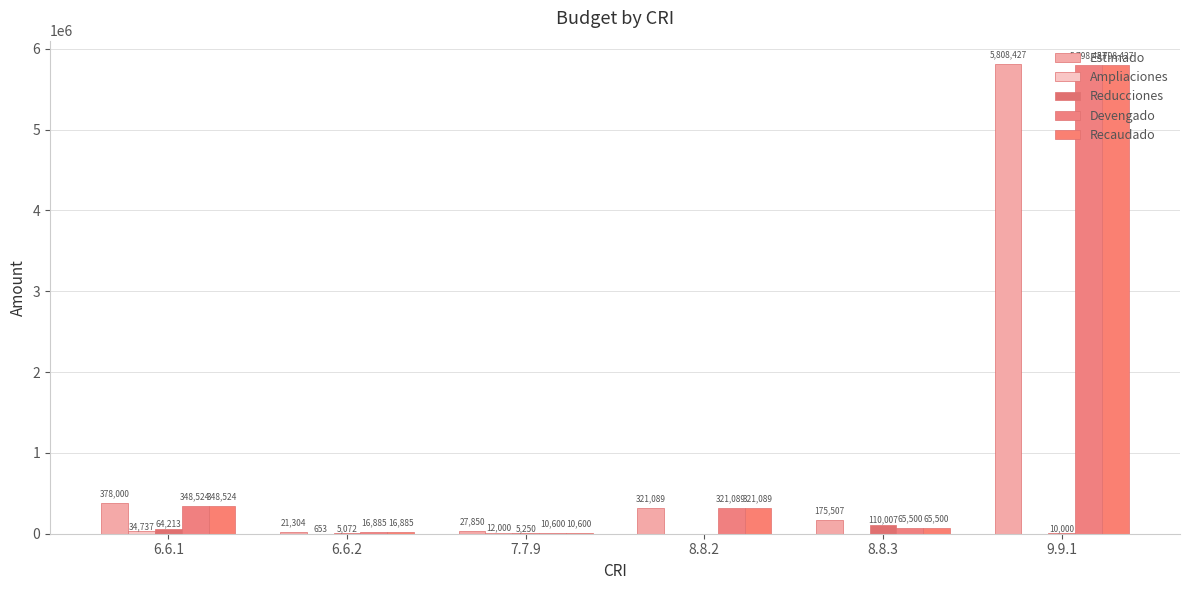

Between 8.8.2 and 6.6.1, which is larger?

6.6.1